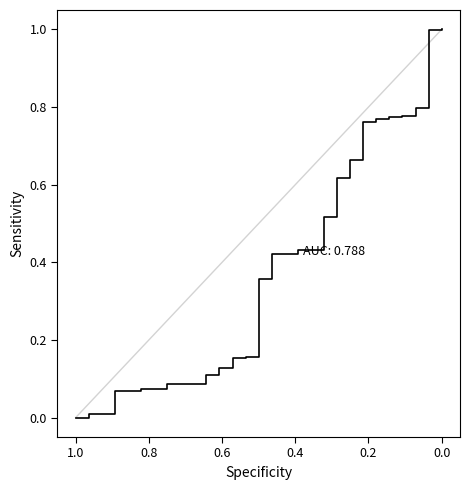

Reading left to right, transcribe all the data shown in this chart.

0.0	0.0	0.0	0.0	0.1	0.1	0.1	0.1	0.1	0.1	0.1	0.1	0.1	0.2	0.2	0.4	0.4	0.4	0.4	0.4	0.5	0.6	0.7	0.8	0.8	0.8	0.8	0.8	1.0	1.0